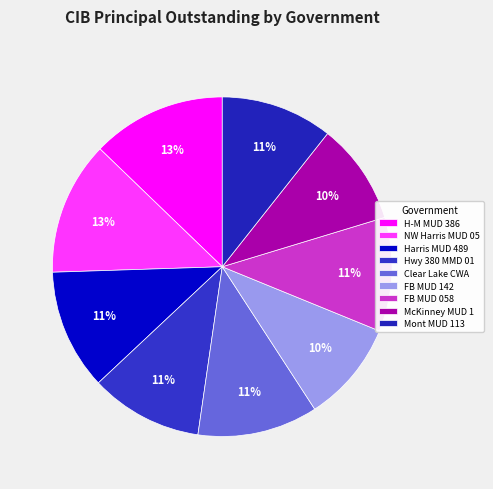

Count the number of slices in the pie.

9